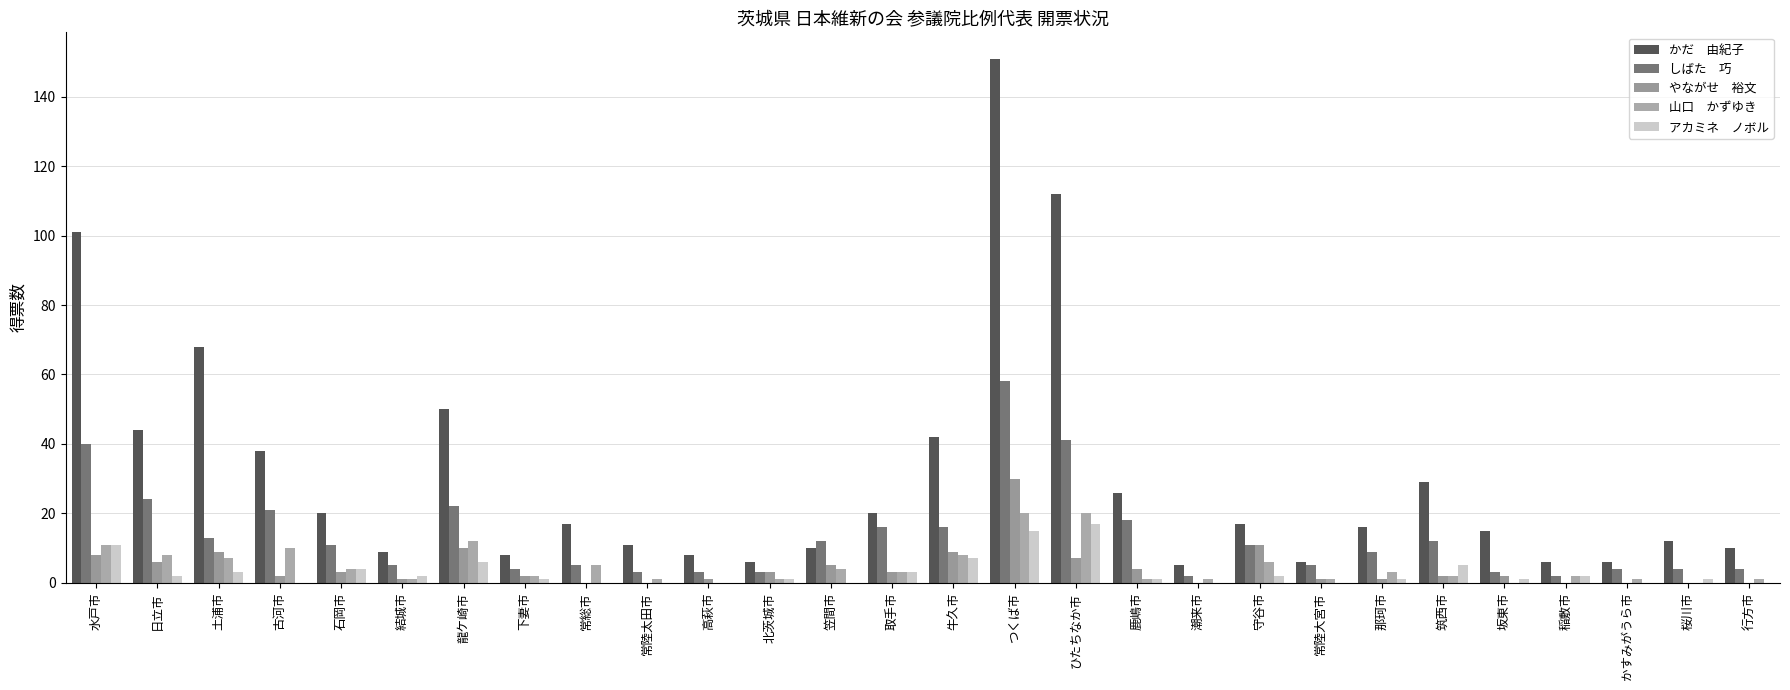

Reading right to left, extract all data points from this chart.

かだ　由紀子: 10.0	12.0	6.0	6.0	15.0	29.0	16.0	6.0	17.0	5.0	26.0	112.0	151.0	42.0	20.0	10.0	6.0	8.0	11.0	17.0	8.0	50.0	9.0	20.0	38.0	68.0	44.0	101.0
しばた　巧: 4.0	4.0	4.0	2.0	3.0	12.0	9.0	5.0	11.0	2.0	18.0	41.0	58.0	16.0	16.0	12.0	3.0	3.0	3.0	5.0	4.0	22.0	5.0	11.0	21.0	13.0	24.0	40.0
やながせ　裕文: 0.0	0.0	0.0	0.0	2.0	2.0	1.0	1.0	11.0	0.0	4.0	7.0	30.0	9.0	3.0	5.0	3.0	1.0	0.0	0.0	2.0	10.0	1.0	3.0	2.0	9.0	6.0	8.0
山口　かずゆき: 1.0	0.0	1.0	2.0	0.0	2.0	3.0	1.0	6.0	1.0	1.0	20.0	20.0	8.0	3.0	4.0	1.0	0.0	1.0	5.0	2.0	12.0	1.0	4.0	10.0	7.0	8.0	11.0
アカミネ　ノボル: 0.0	1.0	0.0	2.0	1.0	5.0	1.0	0.0	2.0	0.0	1.0	17.0	15.0	7.0	3.0	0.0	1.0	0.0	0.0	0.0	1.0	6.0	2.0	4.0	0.0	3.0	2.0	11.0